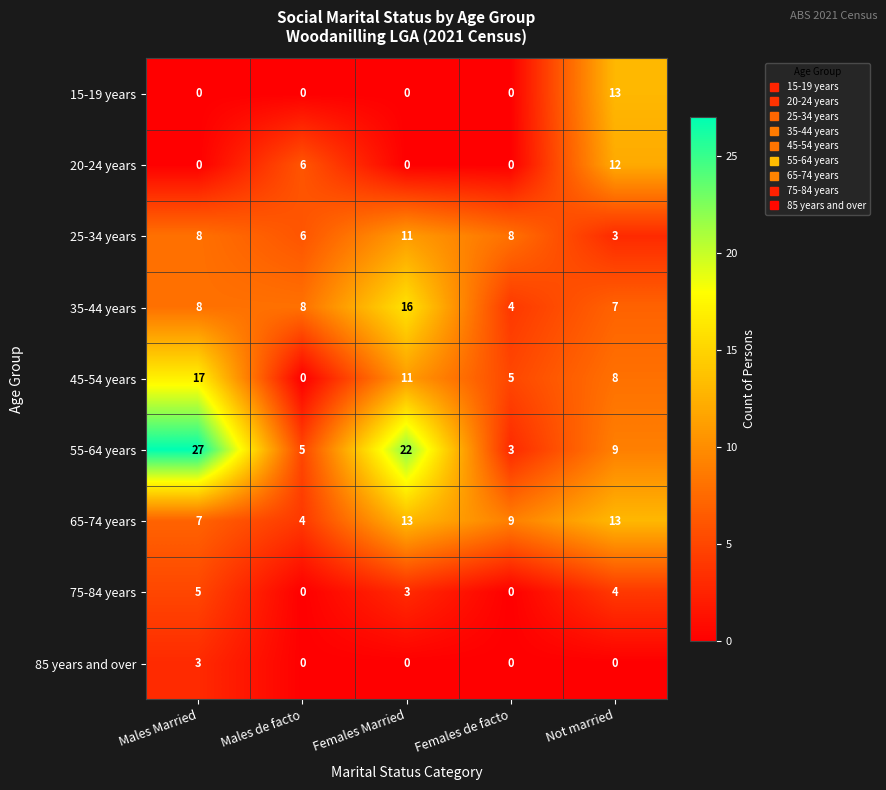

Is it true that 35-44 years equals 8 at Males Married?

True